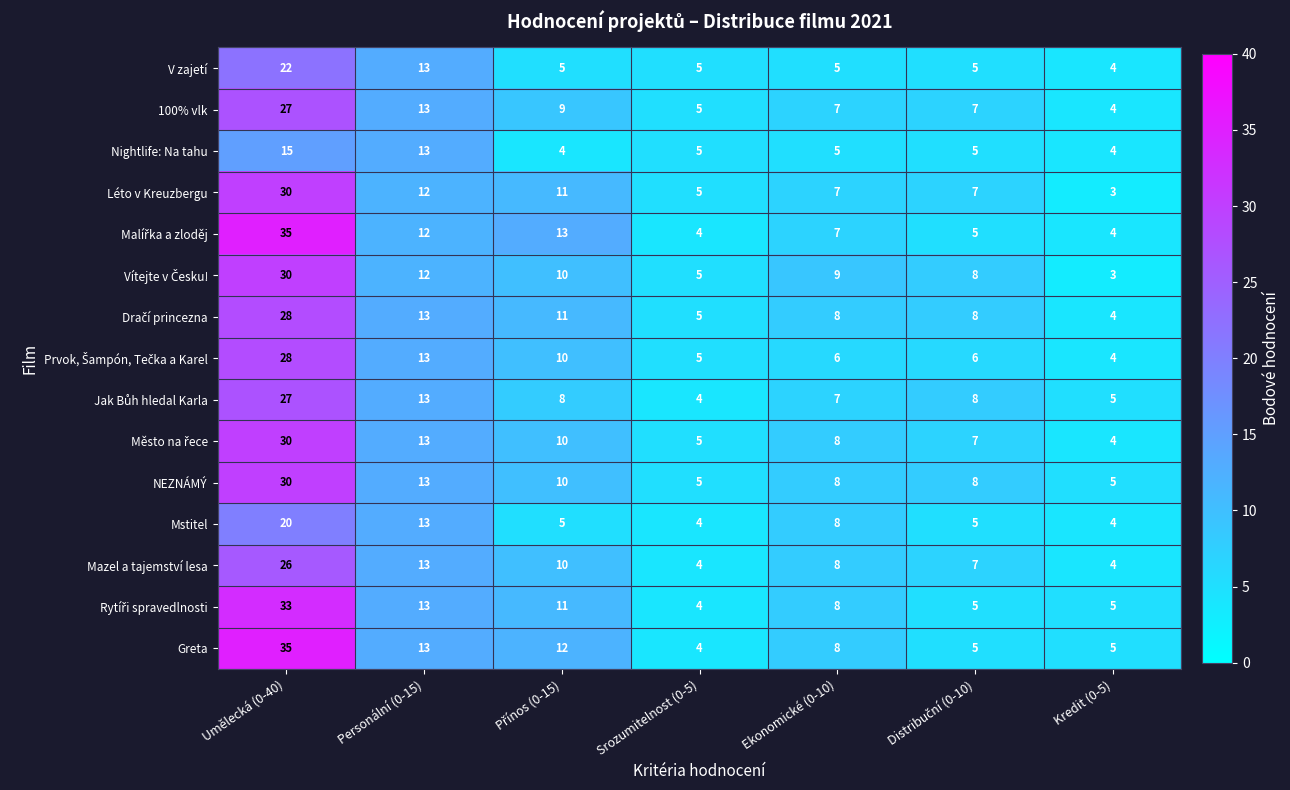

Which category has the highest value across all series?

Umělecká (0-40)